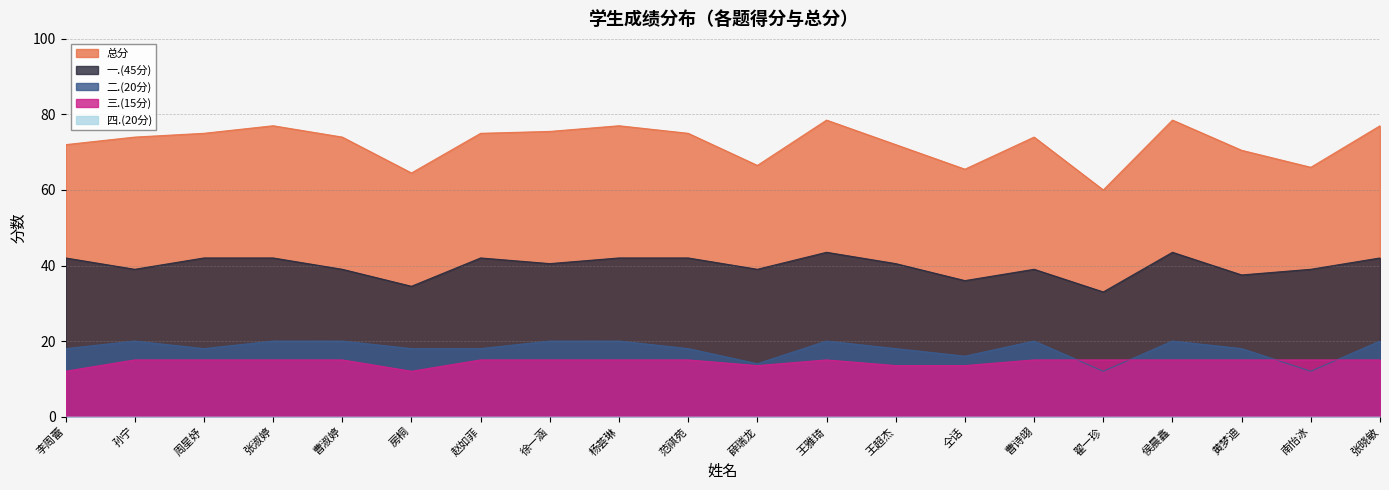

Which series has the largest total across all categories?

总分